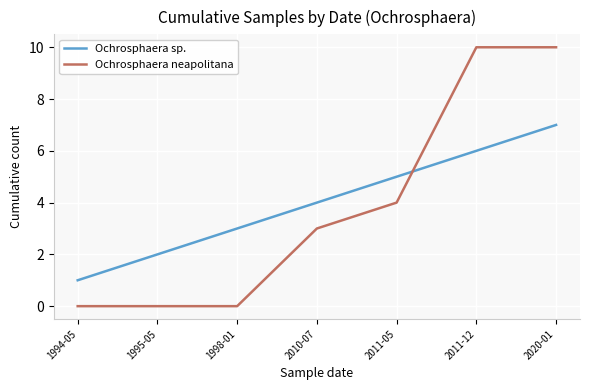

Rank the series by their maximum value, from lowest to highest.

Ochrosphaera sp., Ochrosphaera neapolitana